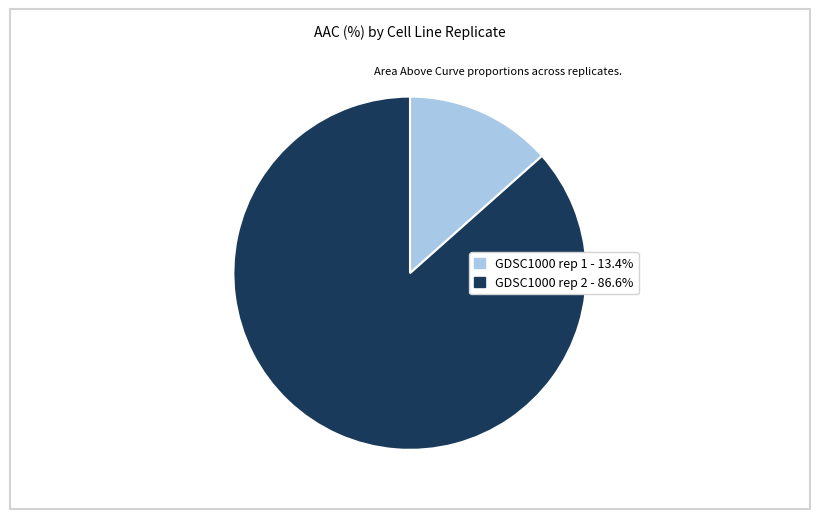

Is it true that GDSC1000 rep 2 is 87% of the pie?

True